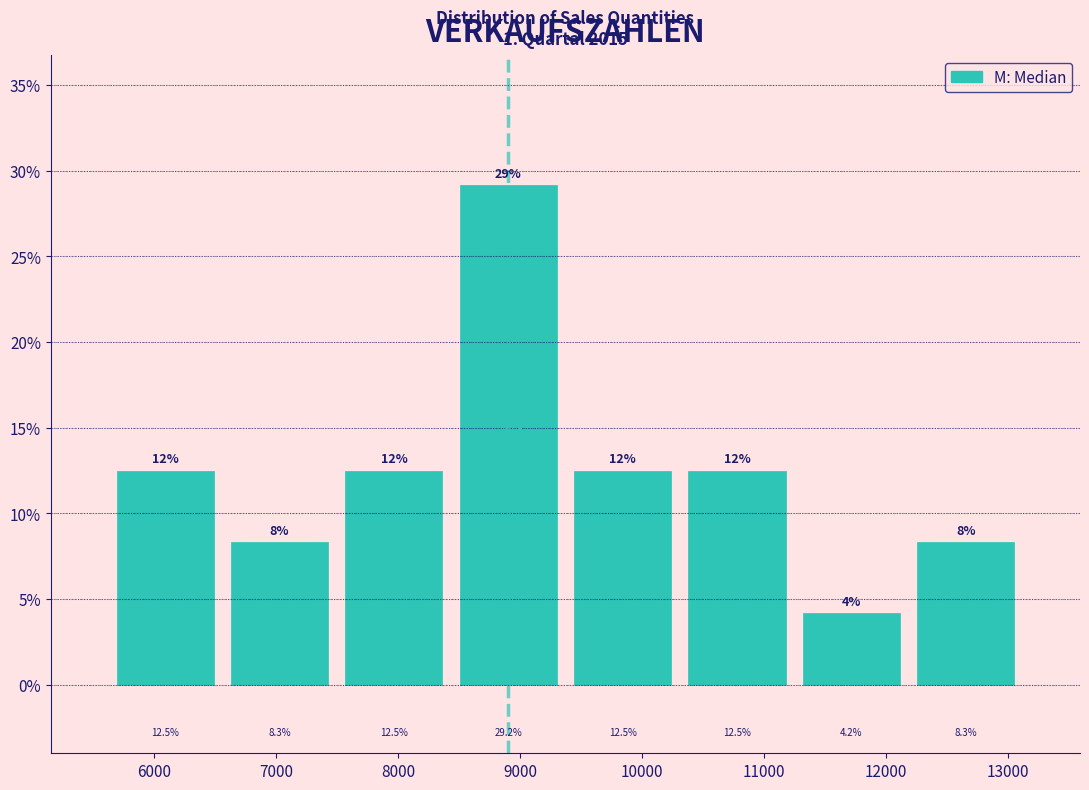

Which range on the x-axis has the tallest bar?

8400 to 9400